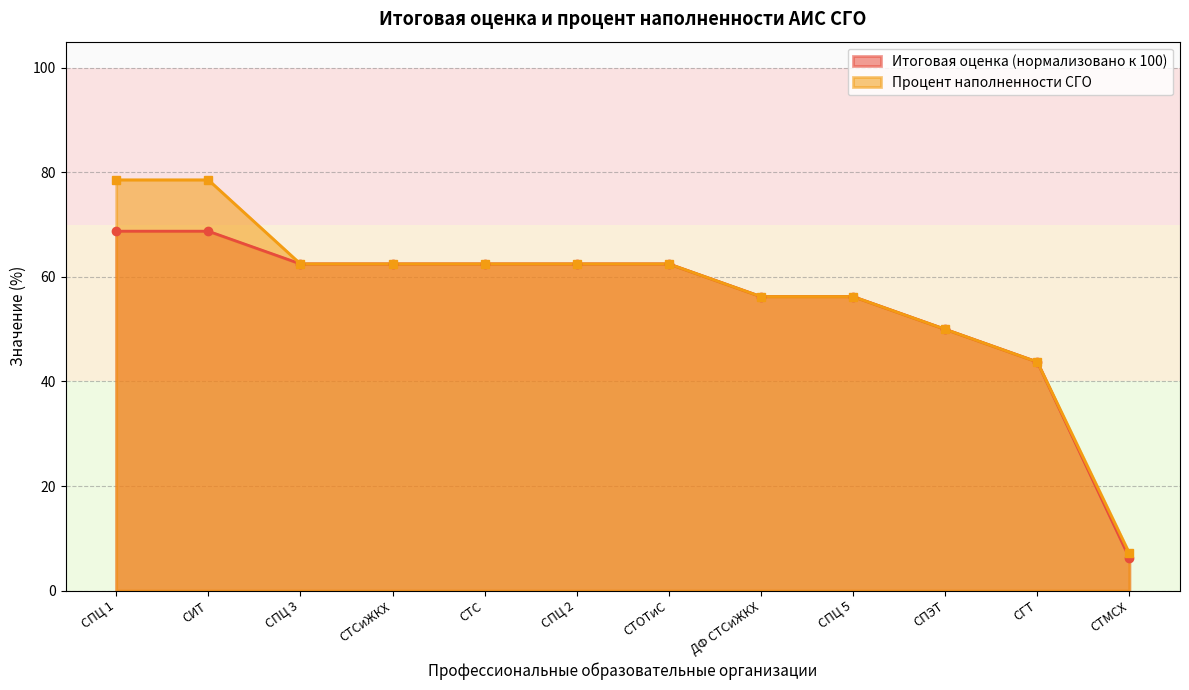

What is the total value across all series at СИТ?

147.3